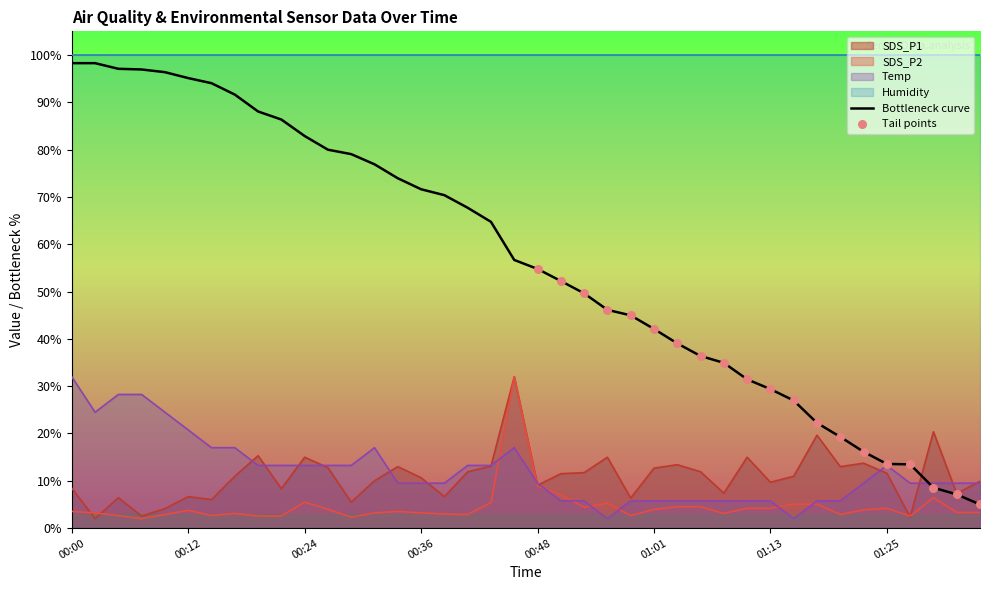

At which category is the sum across all series the highest?

00:46